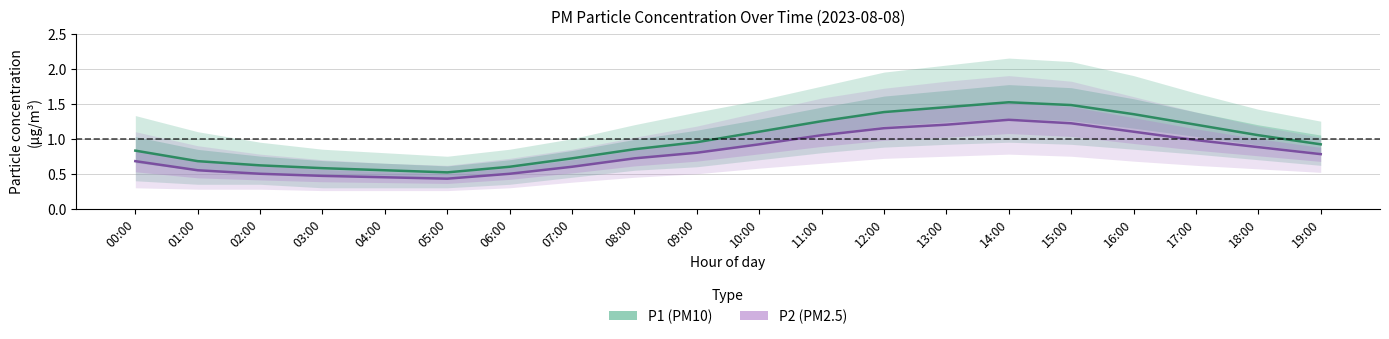

True or false: P1 (PM10) has more than 0 interior local peaks.

True